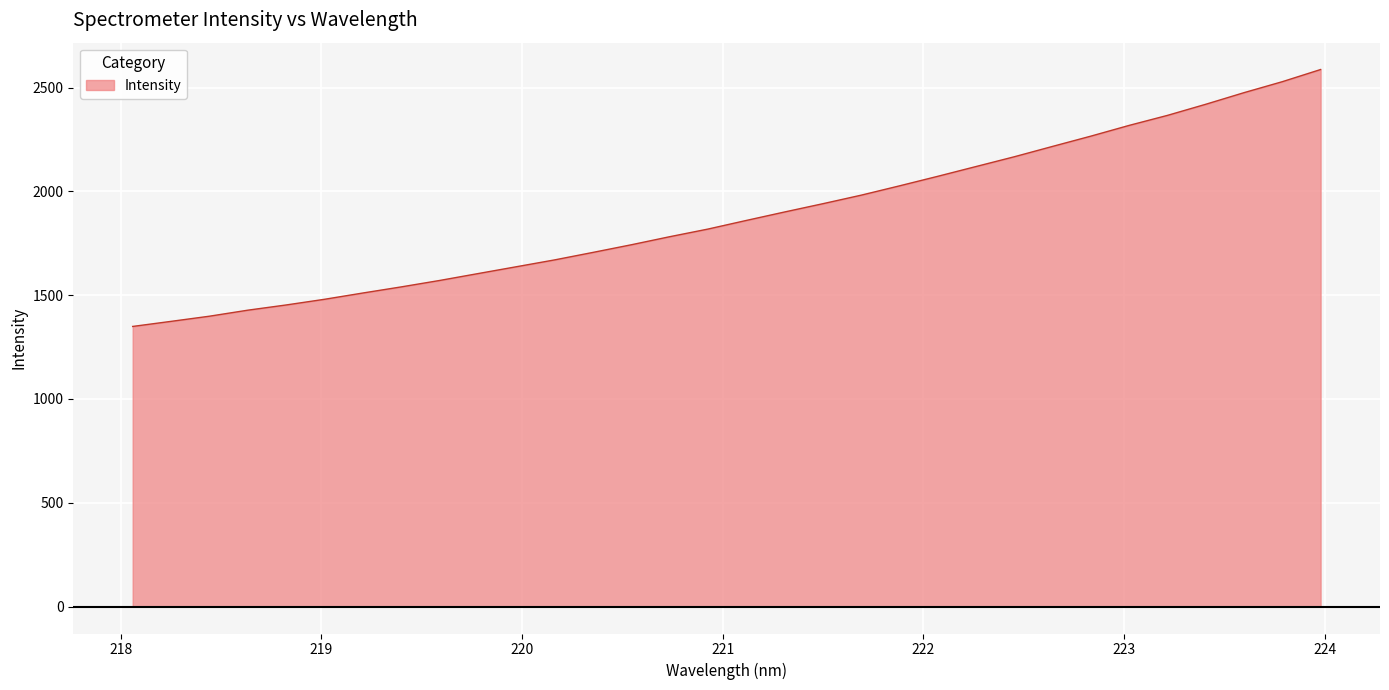

Reading left to right, list all the values displayed in this chart.

1349.4	1373.8	1398.6	1427.6	1452.8	1480.1	1510.3	1539.8	1570.7	1603.8	1636.8	1669.8	1705.8	1742.6	1781.3	1818.2	1859.7	1900.5	1940.4	1981.5	2026.3	2072.3	2119.5	2166.5	2216.5	2265.9	2317.6	2365.8	2419.3	2475.2	2528.0	2586.6